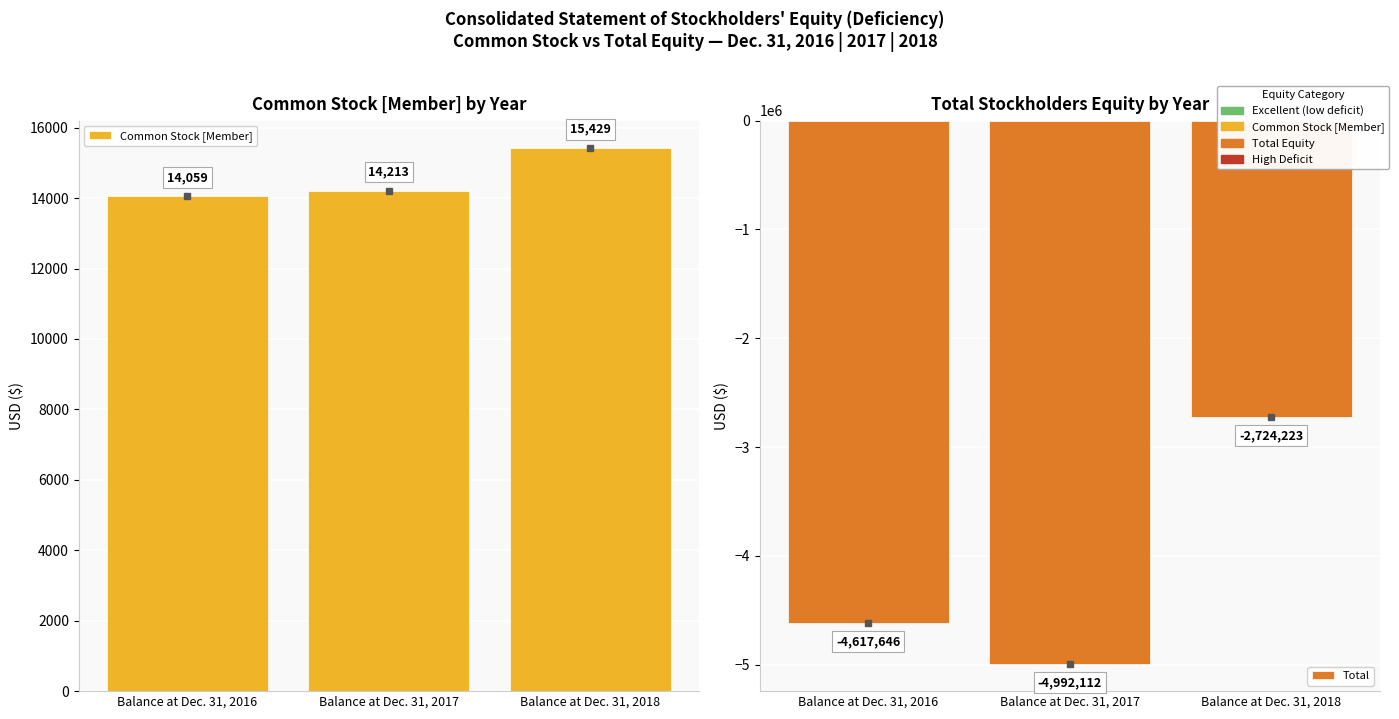

At which label does Common Stock [Member] first exceed 14213?

Balance at Dec. 31, 2018